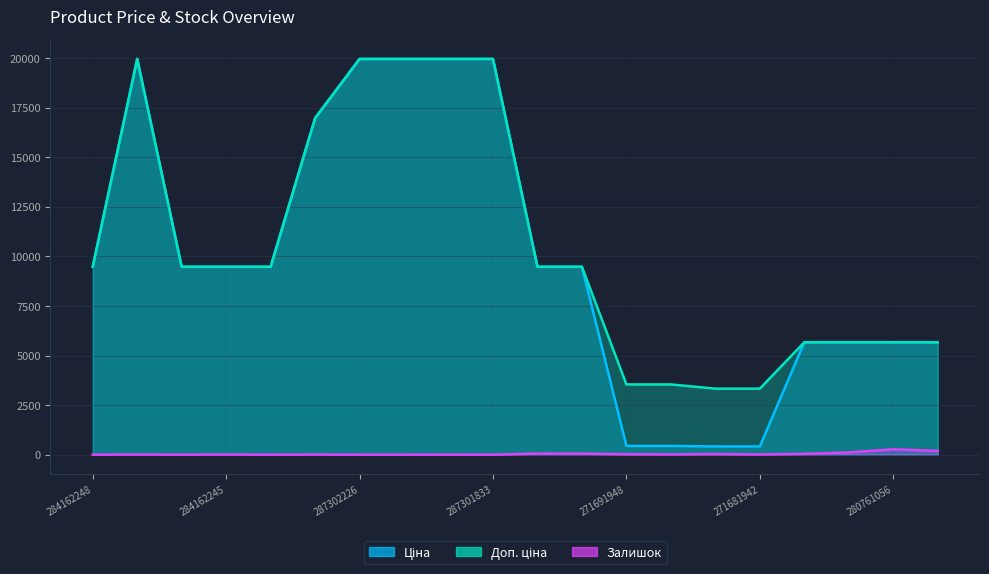

In Доп. ціна, how many points are higher than both neighbors (excluding endpoints)?

1